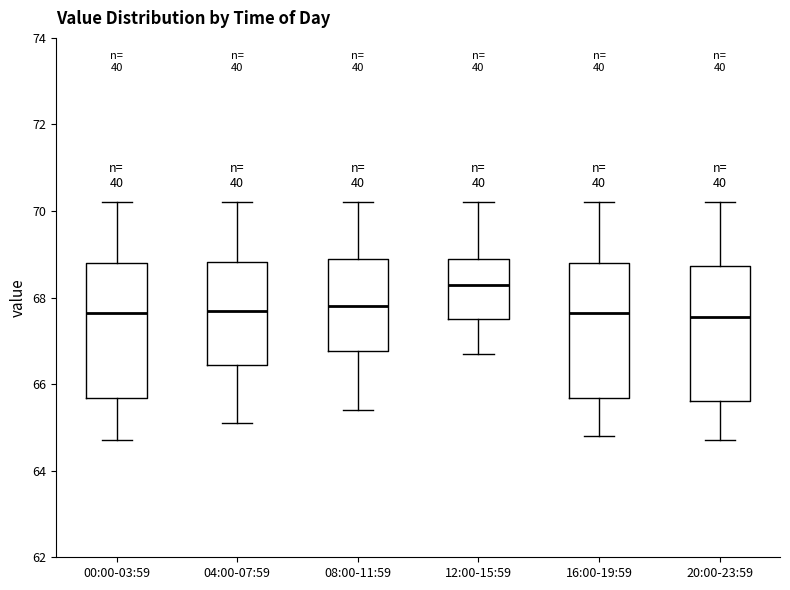

Which box has the highest median line?

12:00-15:59